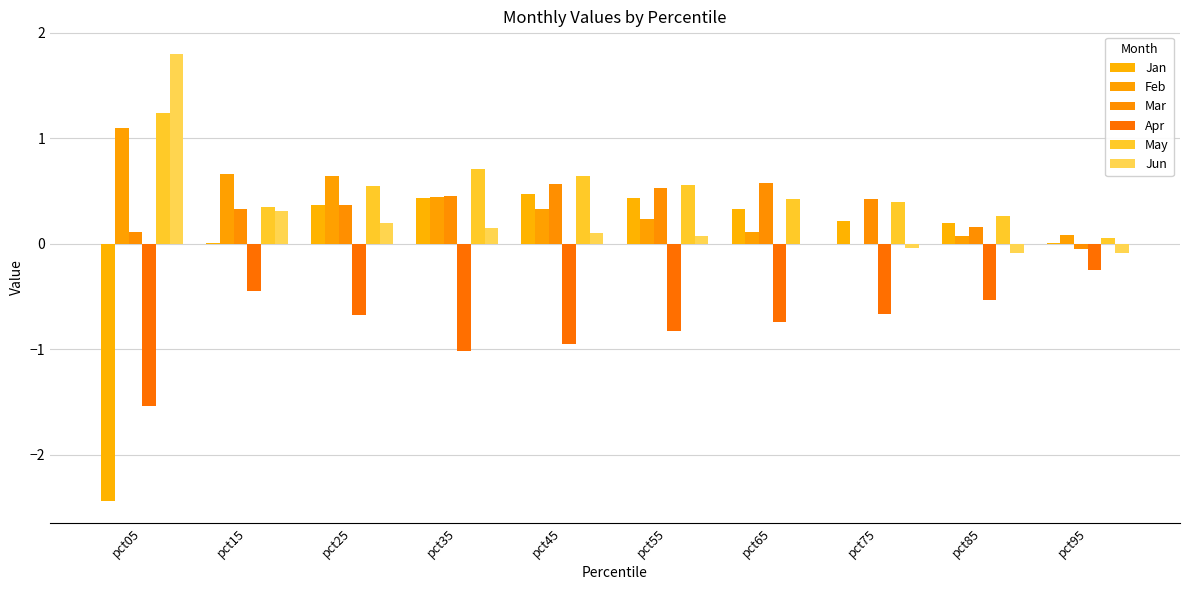

Are the bars horizontal?

No